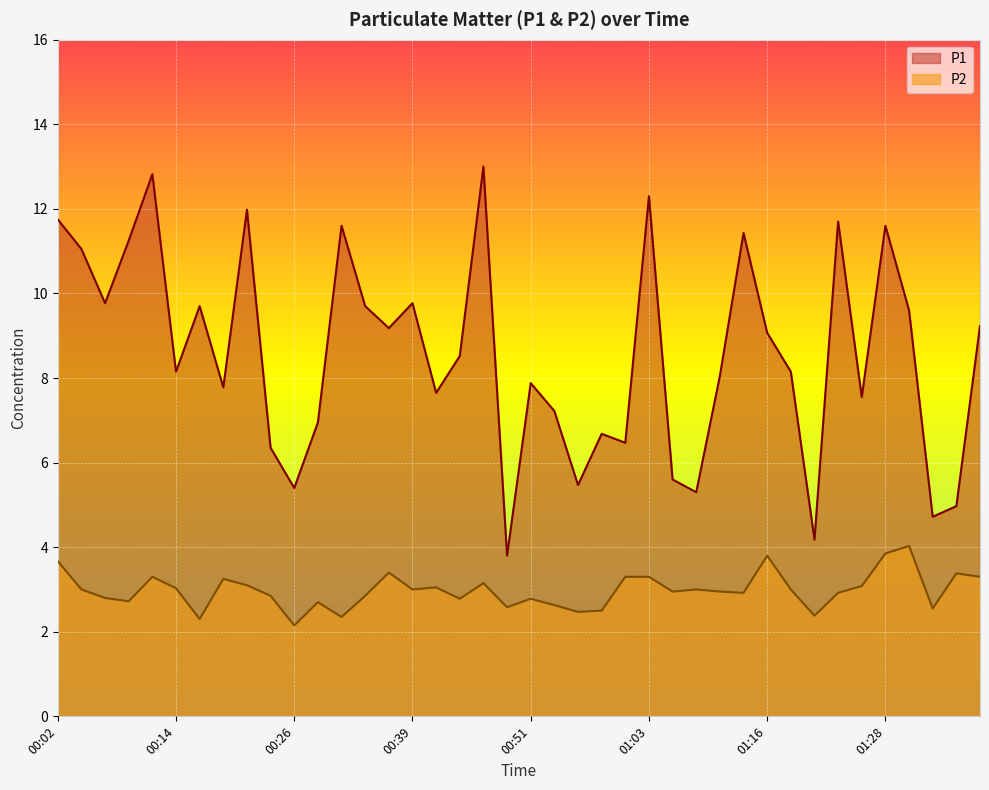

What is the approximate value of P1 at 00:51?

7.9